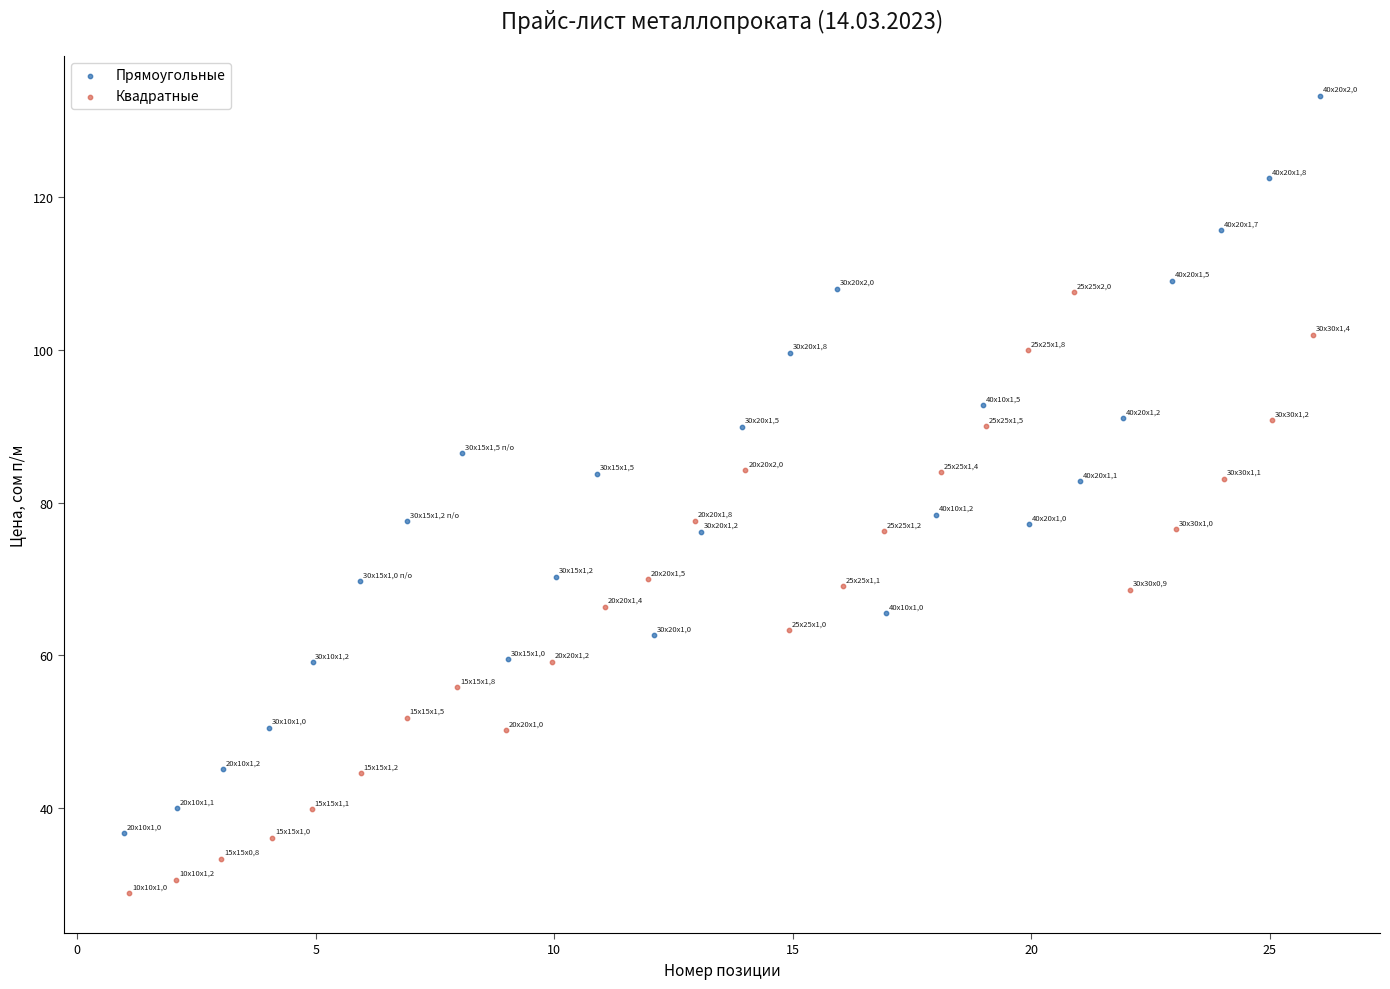

Which series has the widest spread of Y values?

Прямоугольные